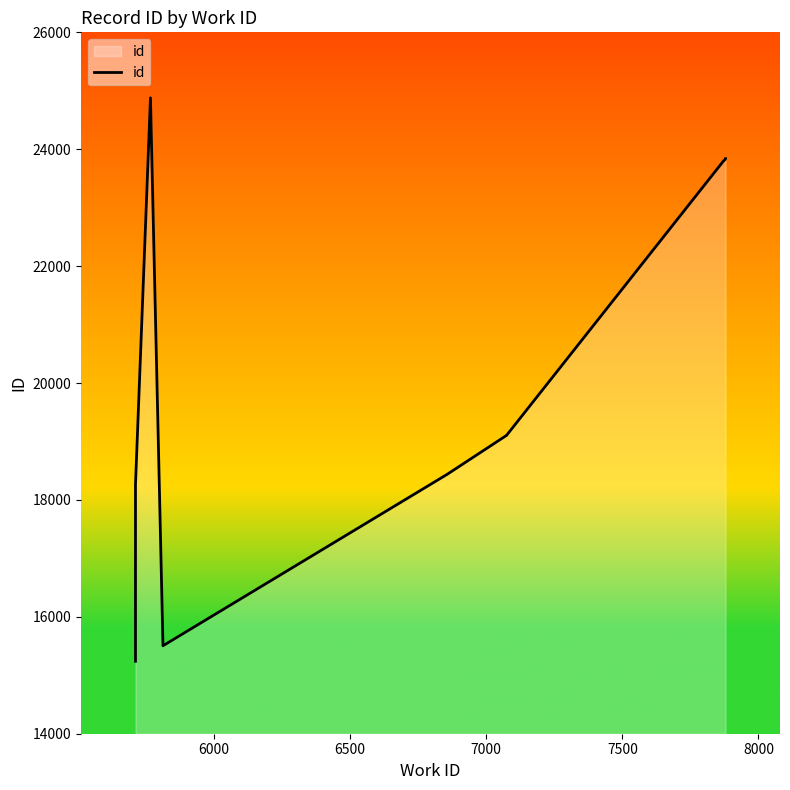

Which has a higher value, 6000 or 8000?

8000